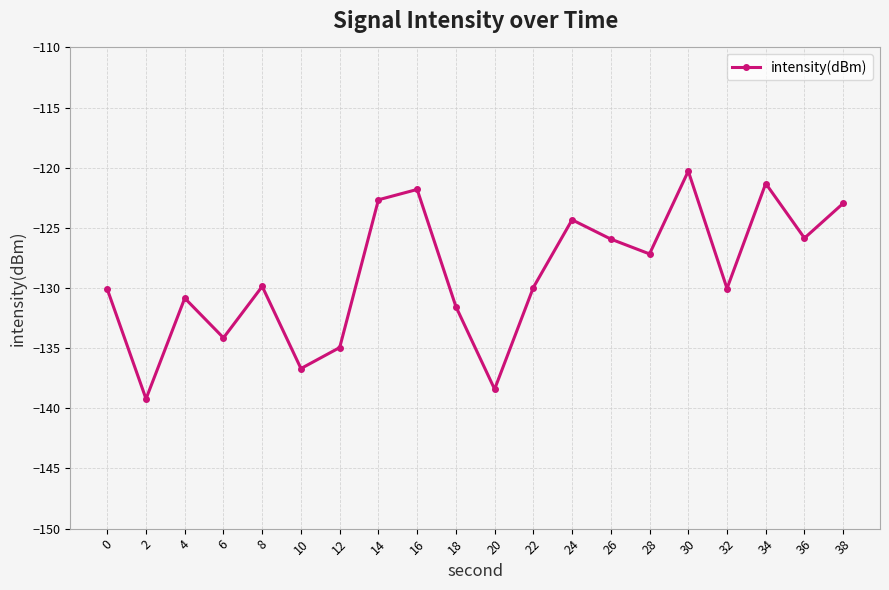

How many interior local peaks (higher than both neighbors) does the data have?

6